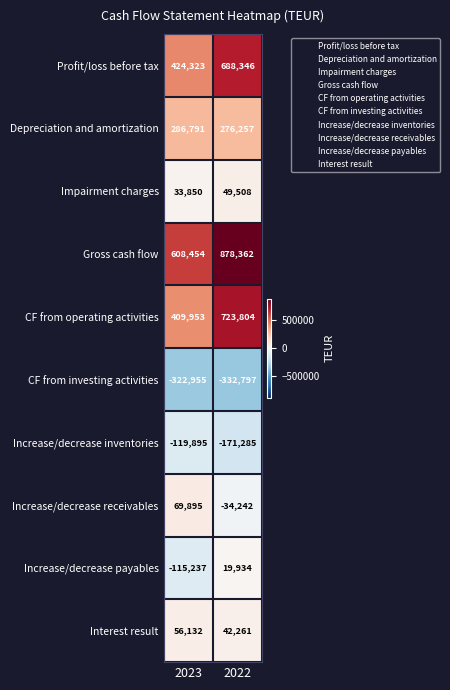

What value does the Impairment charges series have at 2022, to the nearest 10?

49510